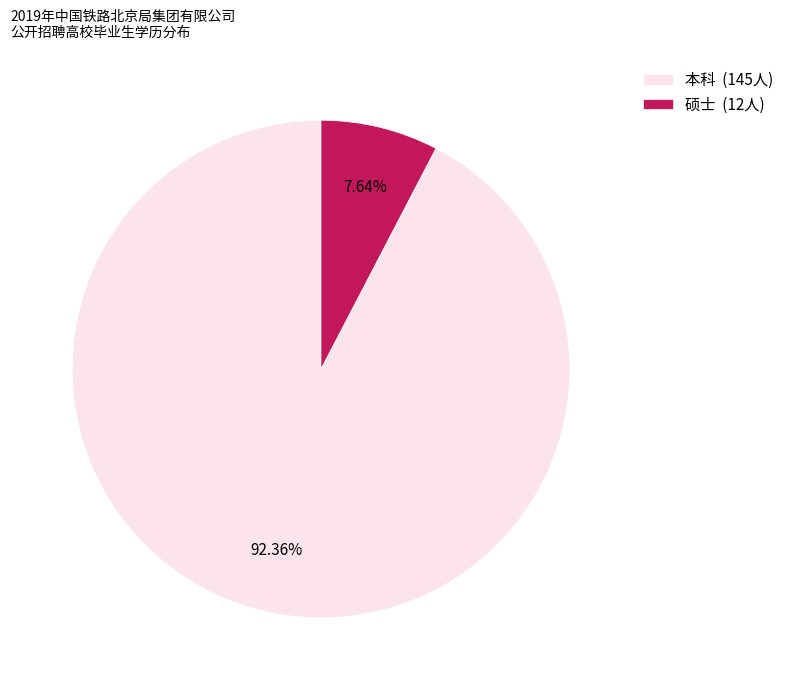

Does 本科 represent more than half of the total?

Yes